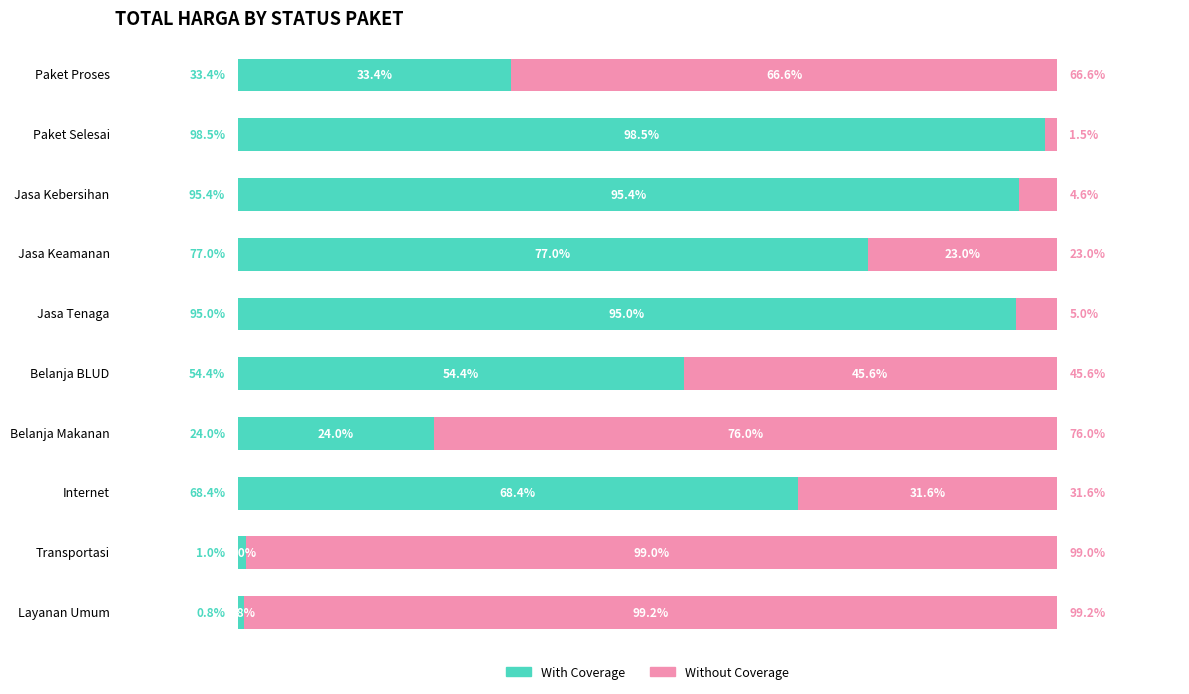

List the labels in order of With Coverage value, largest first.

Paket Selesai, Jasa Kebersihan, Jasa Tenaga, Jasa Keamanan, Internet, Belanja BLUD, Paket Proses, Belanja Makanan, Transportasi, Layanan Umum